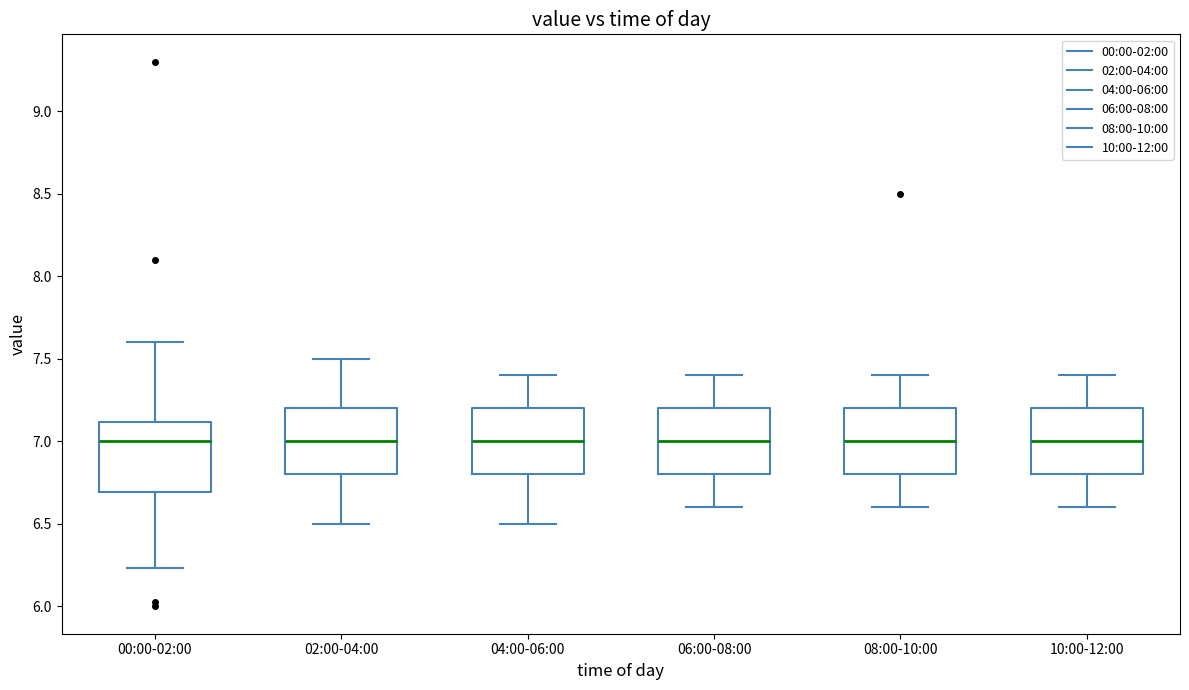

Reading left to right, transcribe this box plot: for each box, give where its median line is, the range the box spans, and where its two whiskers end, as read against the y-axis. The values are not printed on the chart, so give them approximately, as read against the axis.

00:00-02:00: median 7.00, box 6.70 to 7.10, whiskers 6.25 to 7.60
02:00-04:00: median 7.00, box 6.80 to 7.20, whiskers 6.50 to 7.50
04:00-06:00: median 7.00, box 6.80 to 7.20, whiskers 6.50 to 7.40
06:00-08:00: median 7.00, box 6.80 to 7.20, whiskers 6.60 to 7.40
08:00-10:00: median 7.00, box 6.80 to 7.20, whiskers 6.60 to 7.40
10:00-12:00: median 7.00, box 6.80 to 7.20, whiskers 6.60 to 7.40